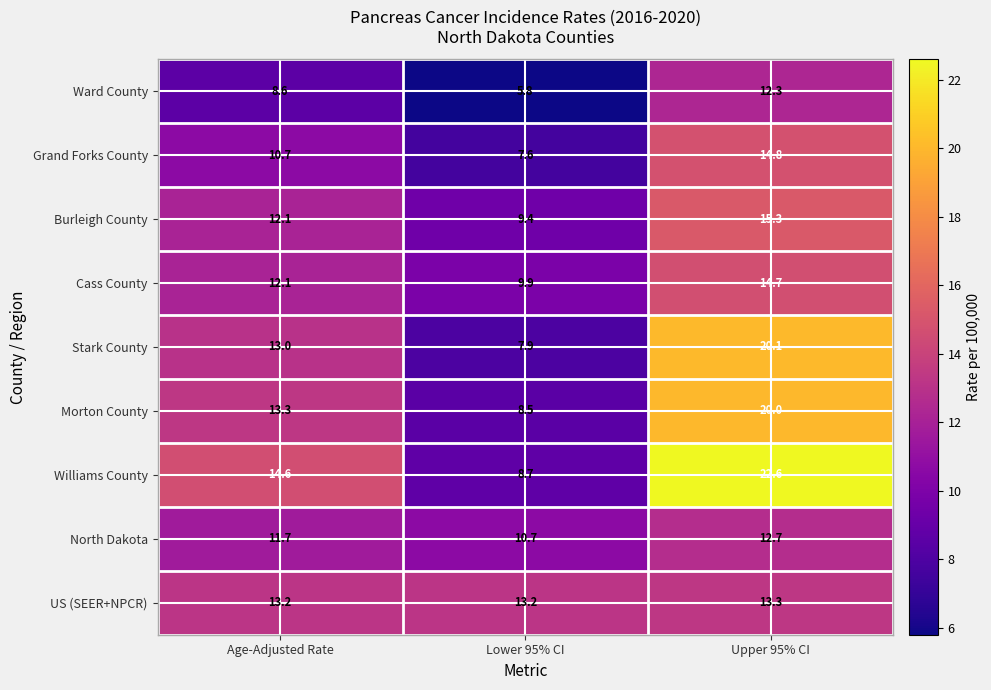

Reading left to right, transcribe all the data shown in this chart.

Ward County: Age-Adjusted Rate=8.6	Lower 95% CI=5.8	Upper 95% CI=12.3
Grand Forks County: Age-Adjusted Rate=10.7	Lower 95% CI=7.6	Upper 95% CI=14.8
Burleigh County: Age-Adjusted Rate=12.1	Lower 95% CI=9.4	Upper 95% CI=15.3
Cass County: Age-Adjusted Rate=12.1	Lower 95% CI=9.9	Upper 95% CI=14.7
Stark County: Age-Adjusted Rate=13.0	Lower 95% CI=7.9	Upper 95% CI=20.1
Morton County: Age-Adjusted Rate=13.3	Lower 95% CI=8.5	Upper 95% CI=20.0
Williams County: Age-Adjusted Rate=14.6	Lower 95% CI=8.7	Upper 95% CI=22.6
North Dakota: Age-Adjusted Rate=11.7	Lower 95% CI=10.7	Upper 95% CI=12.7
US (SEER+NPCR): Age-Adjusted Rate=13.2	Lower 95% CI=13.2	Upper 95% CI=13.3